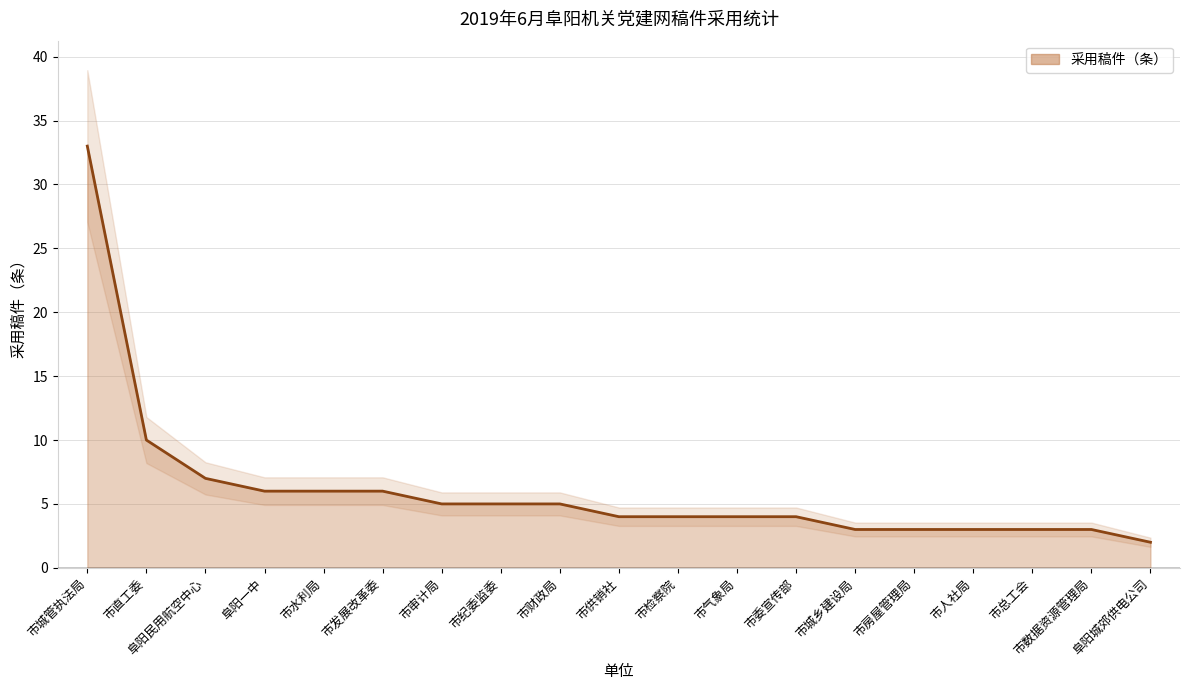

The chart shows a value of 3 at 市审计局. True or false?

False